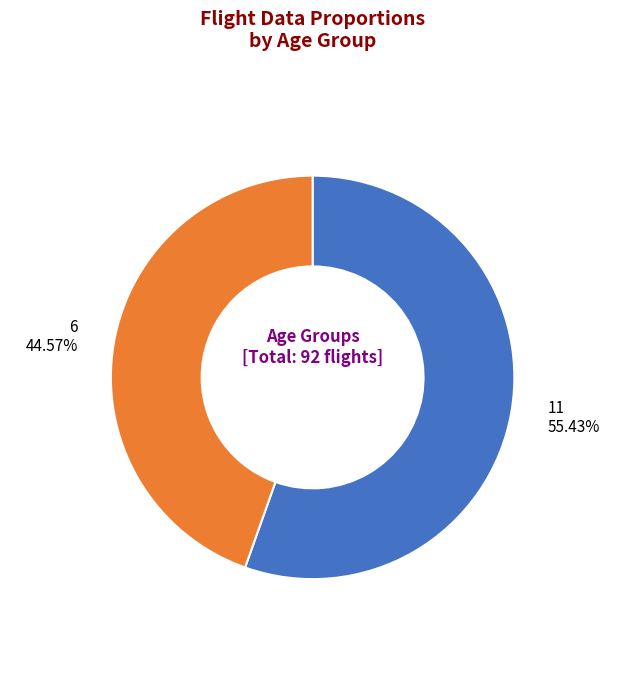

Is there any slice that represents more than half of the pie?

Yes